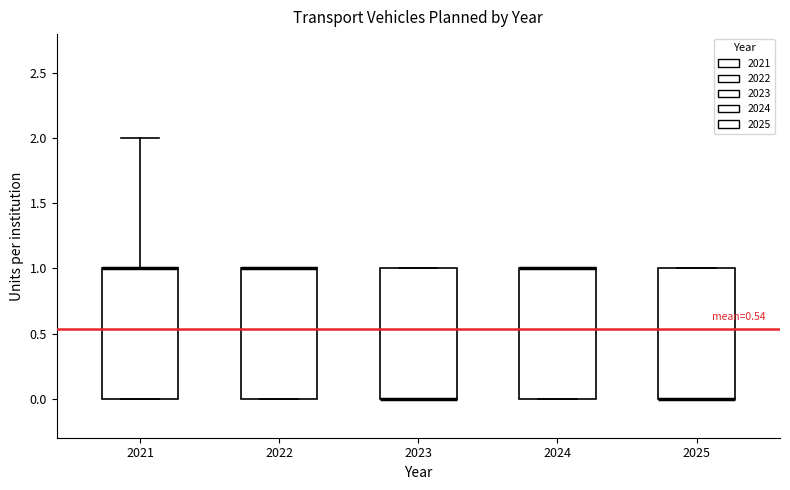

Reading left to right, transcribe this box plot: for each box, give where its median line is, the range the box spans, and where its two whiskers end, as read against the y-axis. The values are not printed on the chart, so give them approximately, as read against the axis.

2021: median 1 (drawn on the box's upper edge), box 0 to 1, whiskers 0 to 2
2022: median 1 (drawn on the box's upper edge), box 0 to 1, whiskers 0 to 1
2023: median 0 (drawn on the box's lower edge), box 0 to 1, whiskers 0 to 1
2024: median 1 (drawn on the box's upper edge), box 0 to 1, whiskers 0 to 1
2025: median 0 (drawn on the box's lower edge), box 0 to 1, whiskers 0 to 1